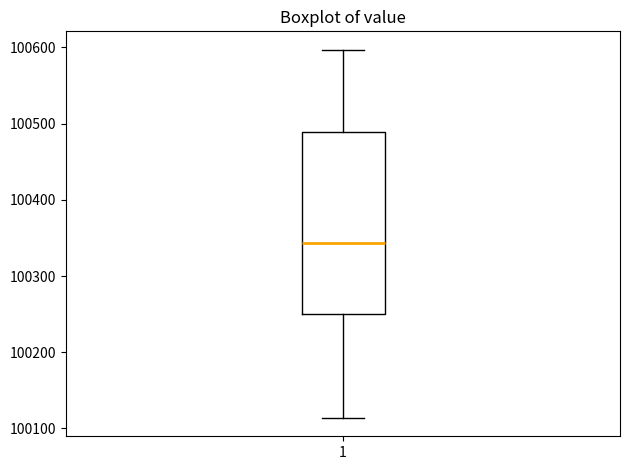

Read this box plot against the y-axis: the position of the median line, the range covered by the box, and the ends of both whiskers. The values are not printed on the chart, so give them approximately, as read against the axis.

median 100340, box 100250 to 100490, whiskers 100110 to 100600